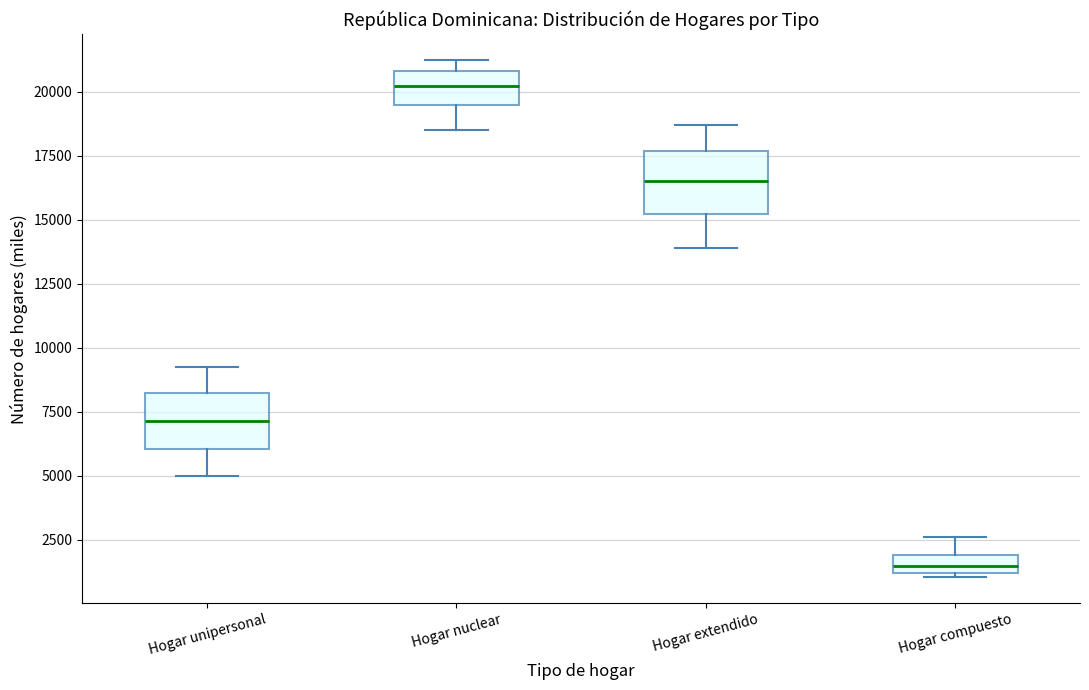

Where does the upper whisker of the box for Hogar compuesto end on the y-axis? The values are not printed on the chart, so give them approximately, as read against the axis.

2500